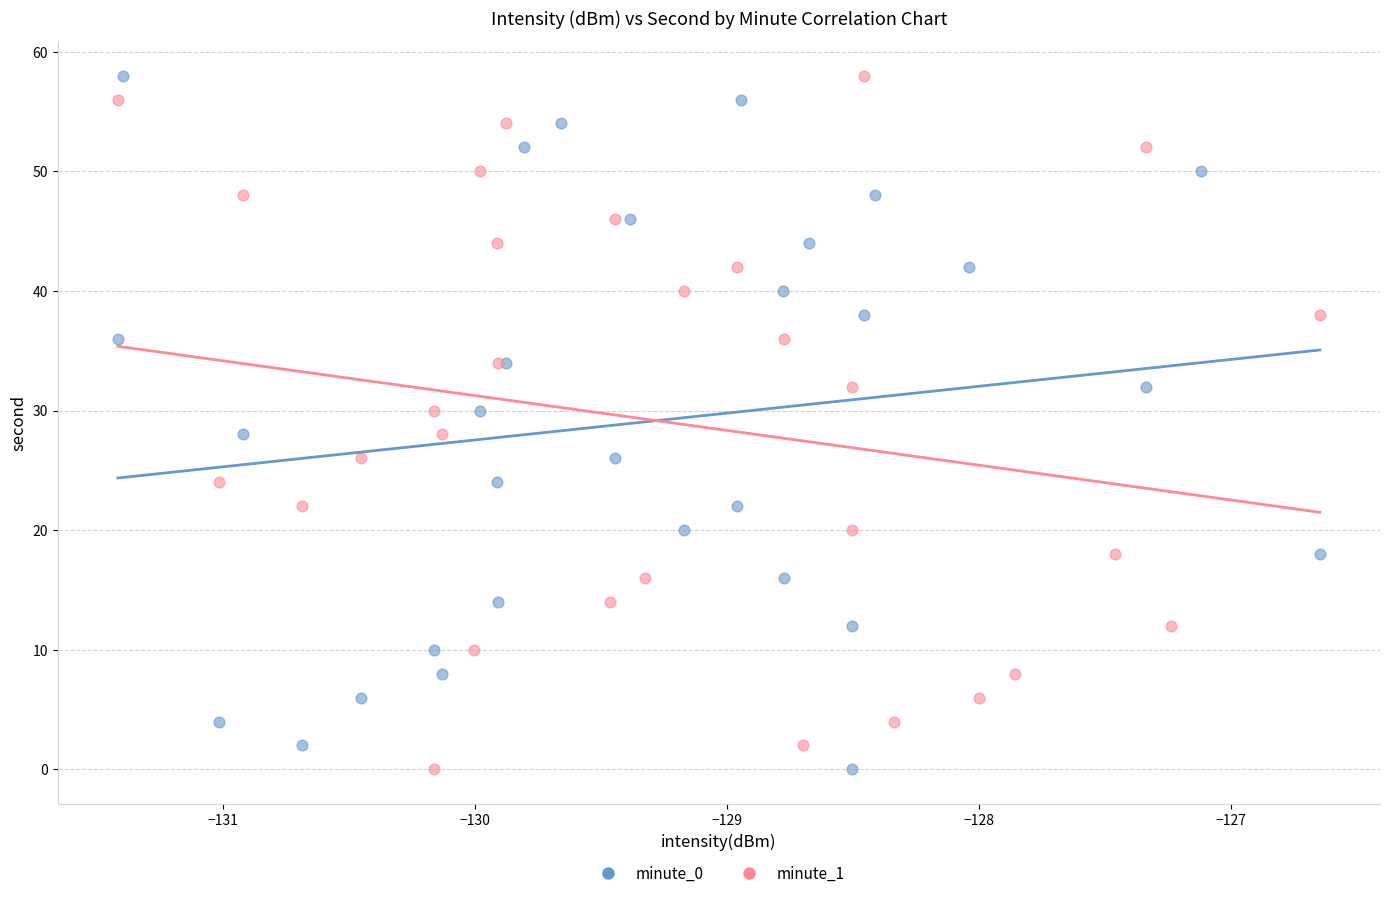

What are all the series names shown in the legend?

minute_0, minute_1